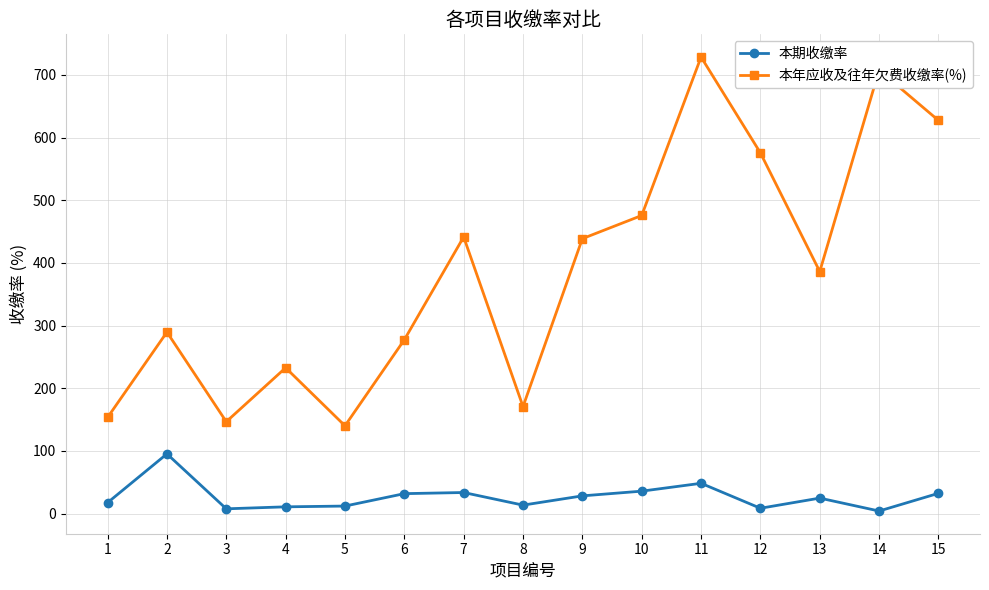

Is the value of 本期收缴率 at 9 greater than the value of 本年应收及往年欠费收缴率(%) at 14?

No